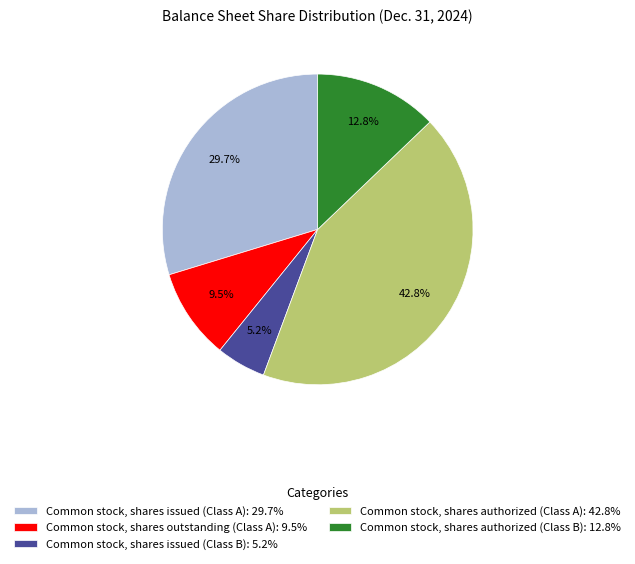

True or false: Common stock, shares authorized (Class A) accounts for 54% of the total.

False